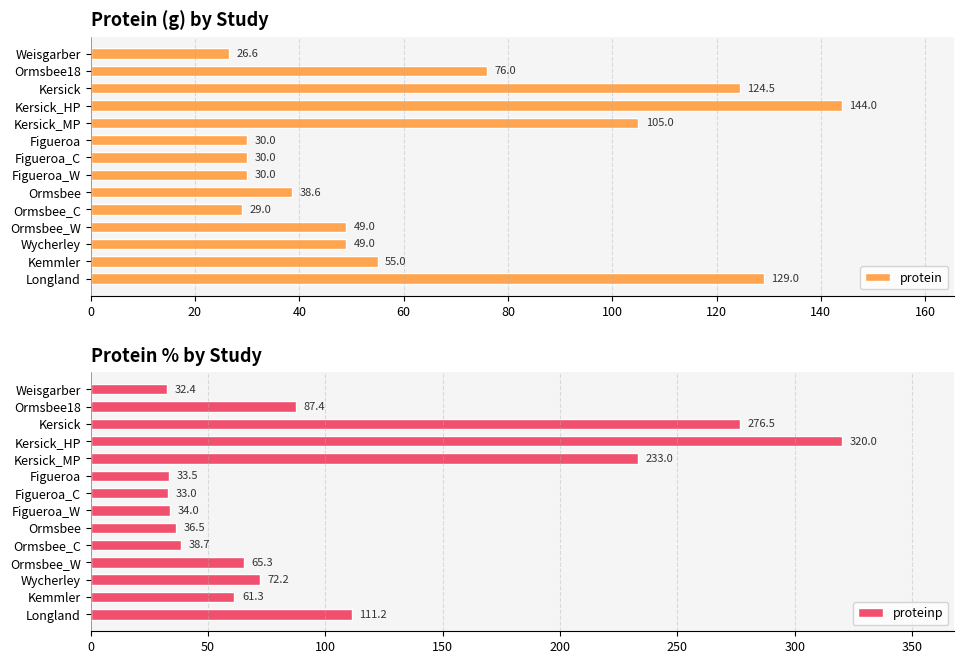

Which category has the highest value in the protein series?

Kersick_HP